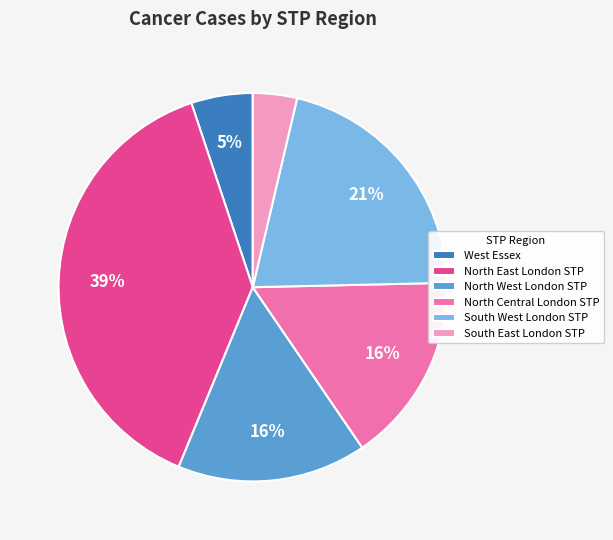

Which category has the smallest portion of the pie?

South East London STP